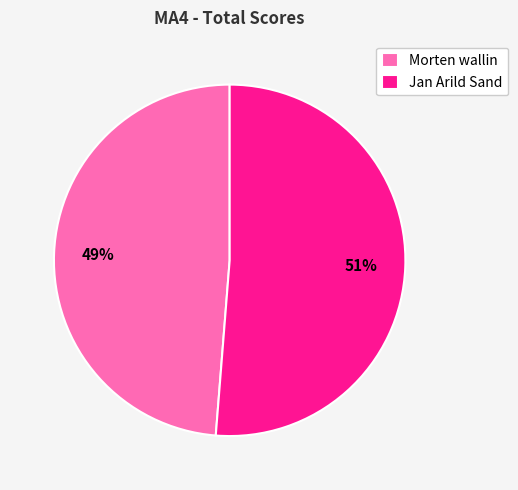

Do Morten wallin and Jan Arild Sand together represent more than half of the pie?

Yes